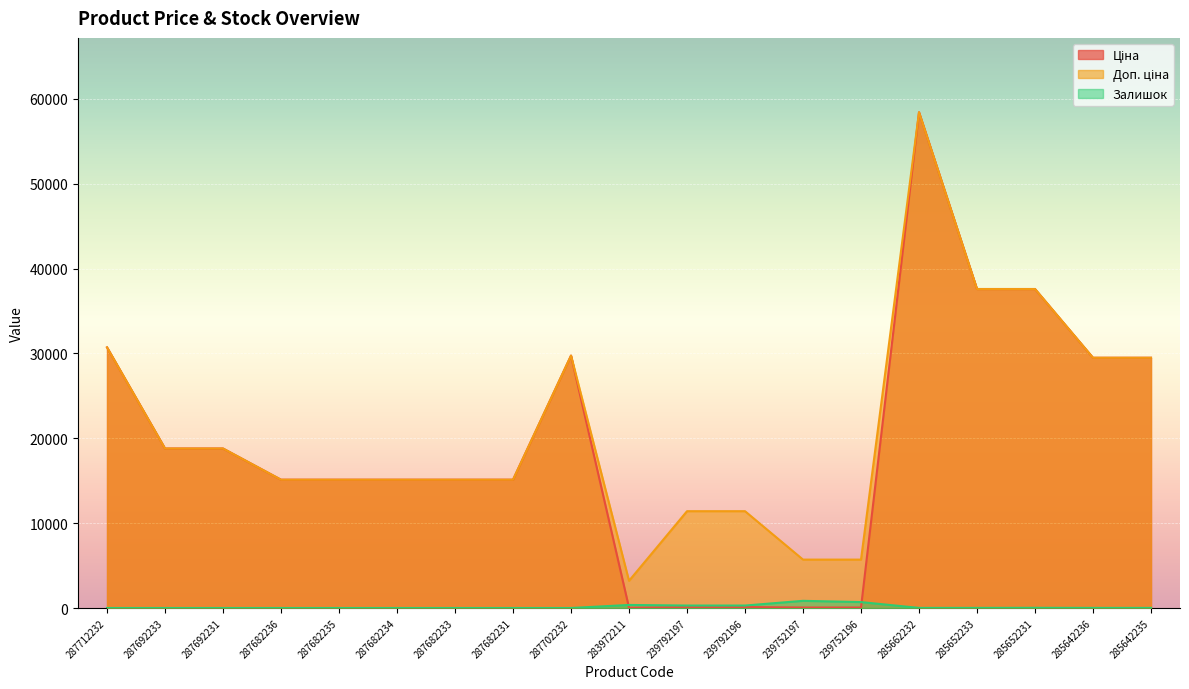

Reading left to right, what are all the values shown in this chart?

Ціна: 30717.1	18796.8	18796.8	15120.0	15120.0	15120.0	15120.0	15120.0	29747.2	32.0	114.1	114.1	57.0	57.0	58426.5	37593.6	37593.6	29491.5	29491.5
Доп. ціна: 30717.1	18796.8	18796.8	15120.0	15120.0	15120.0	15120.0	15120.0	29747.2	3205.0	11410.0	11410.0	5705.0	5705.0	58426.5	37593.6	37593.6	29491.5	29491.5
Залишок: 0.0	0.0	0.0	0.0	0.0	0.0	0.0	0.0	0.0	360.0	289.0	290.0	845.0	698.0	12.0	12.0	22.0	11.0	11.0